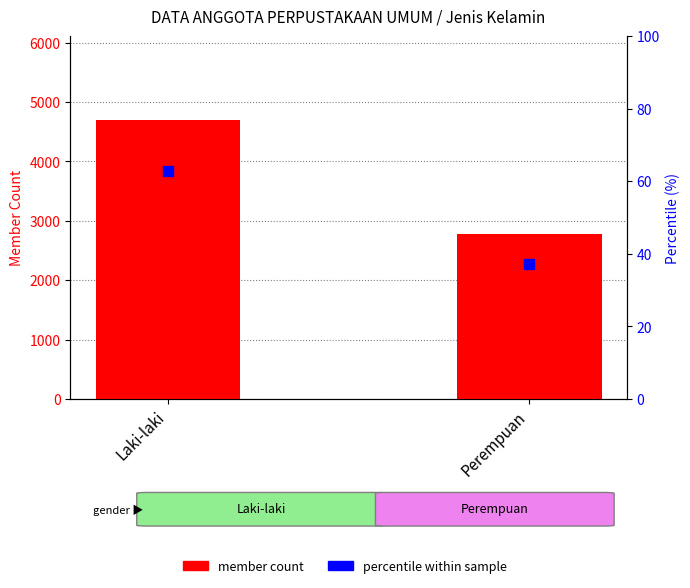

Which series has the largest Y range (max minus min)?

member count